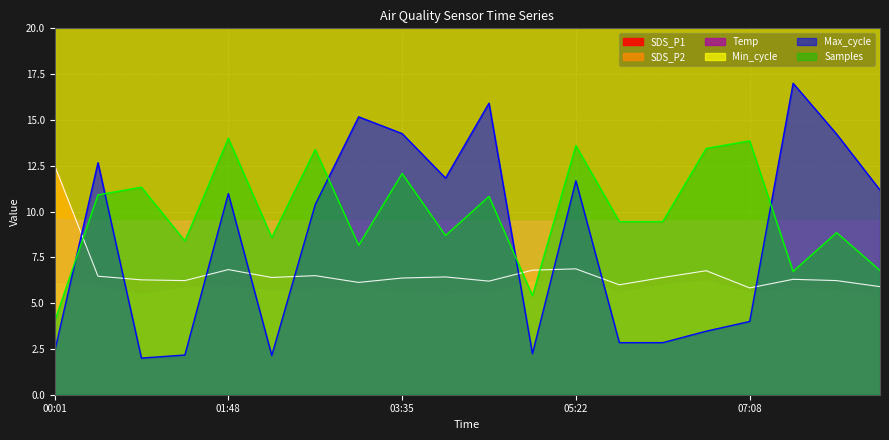

Rank the series at 07:08 from highest to lowest value.

Samples, SDS_P1, Max_cycle